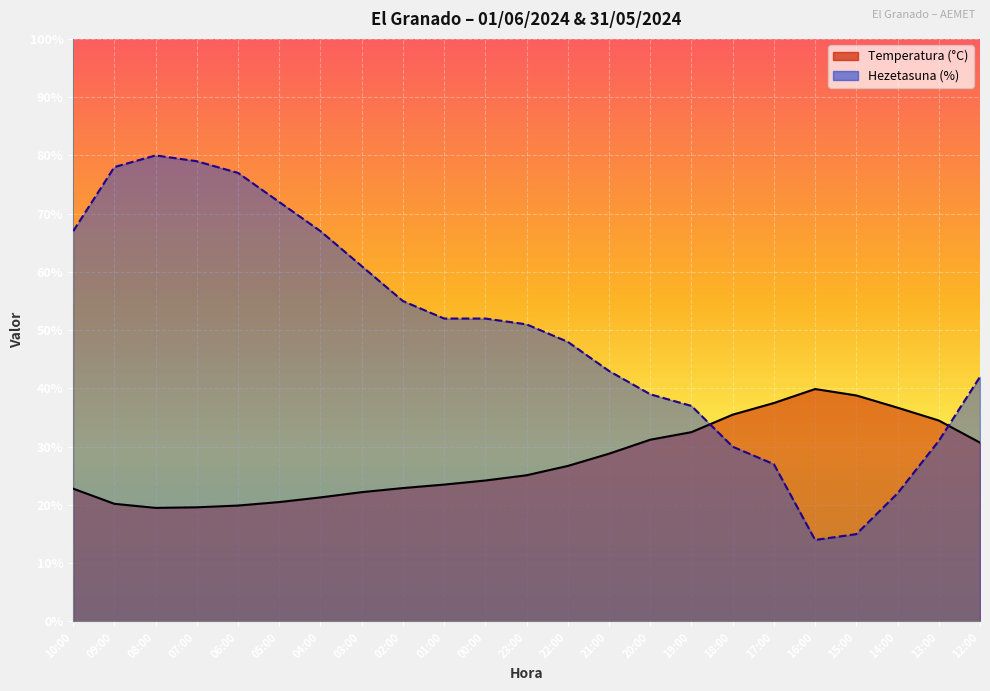

Rank the series at 13:00 from highest to lowest value.

Temperatura (°C), Hezetasuna (%)